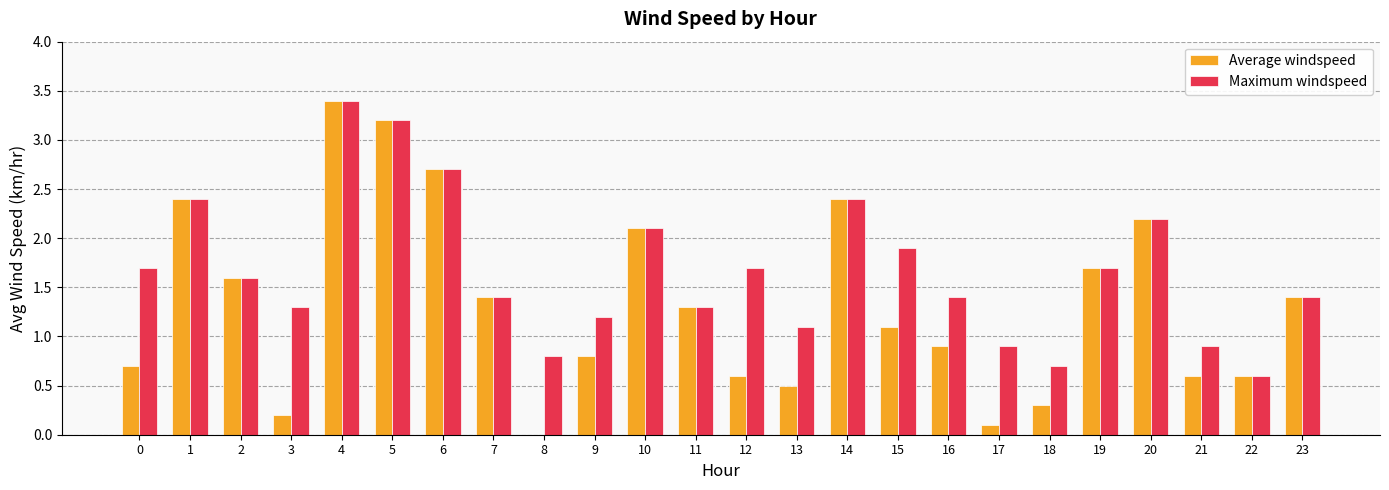

Is it true that Maximum windspeed equals 2.0 at 11?

False